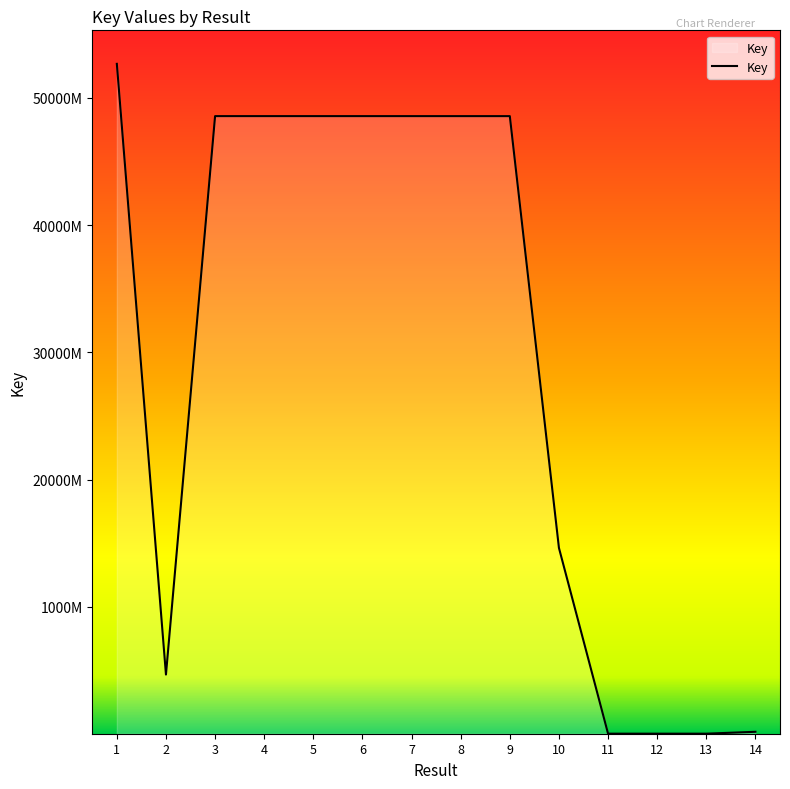

True or false: the data has more than 0 interior local peaks.

True